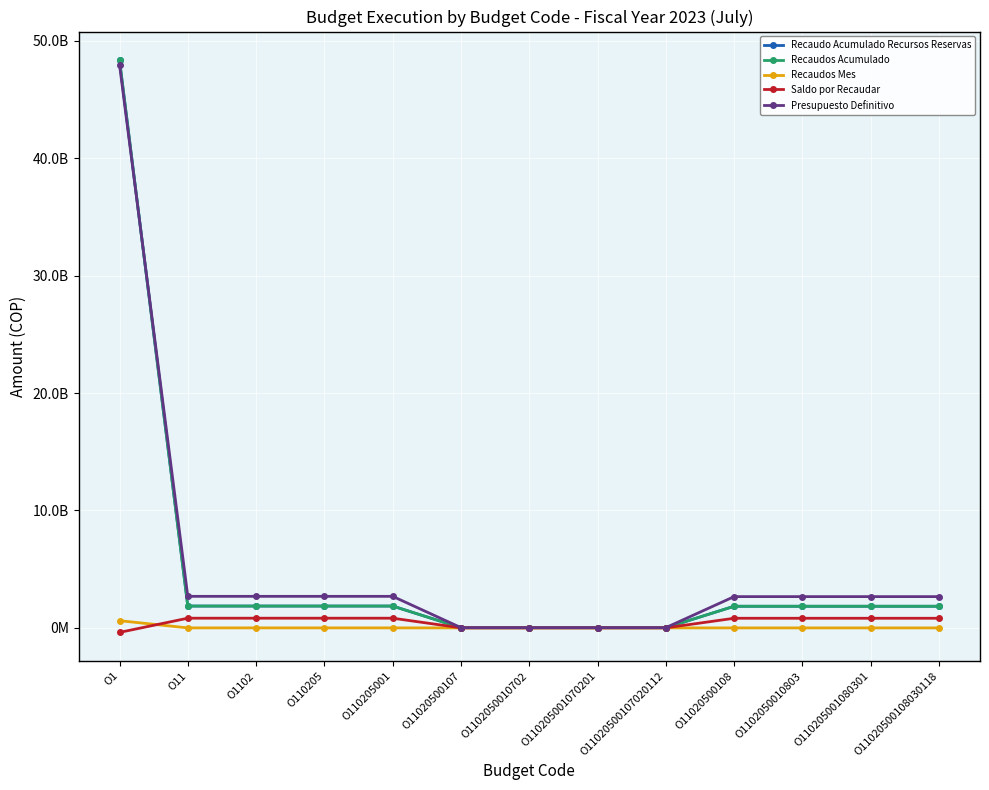

Is this an area chart (filled region under the line)?

No